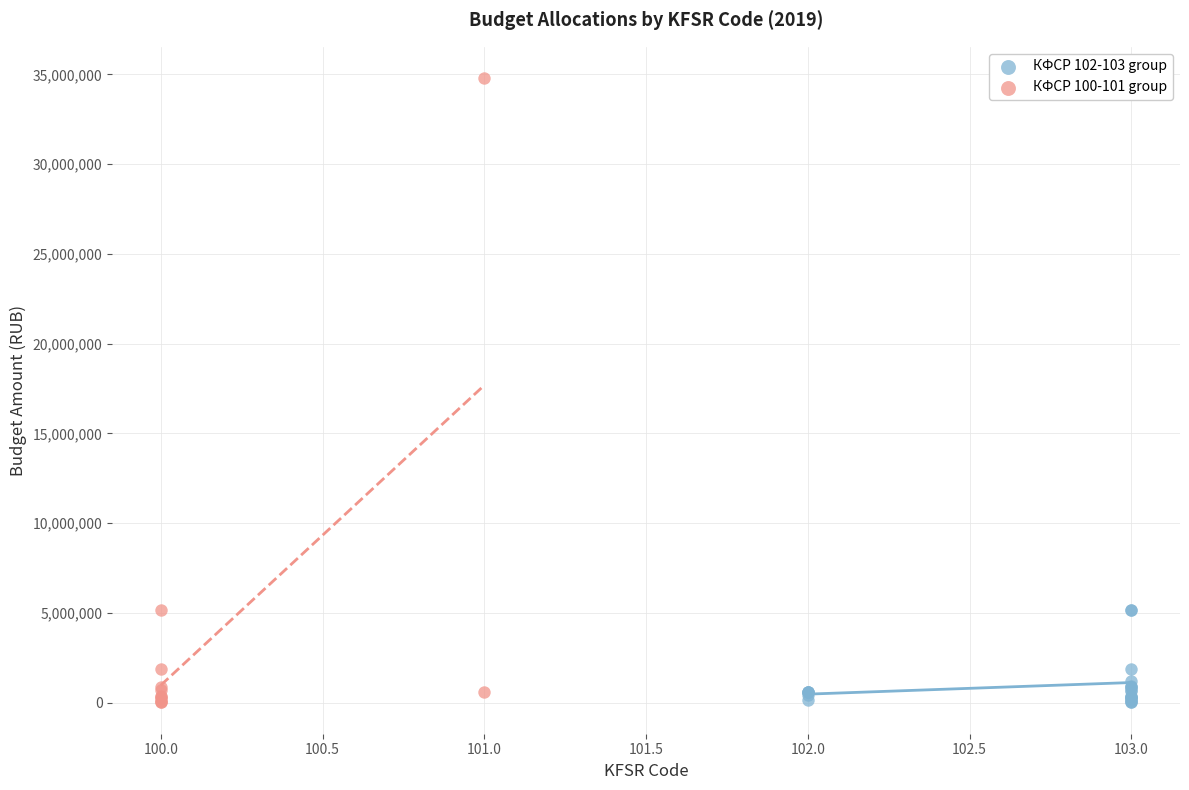

Which series has the largest Y range (max minus min)?

КФСР 100-101 group